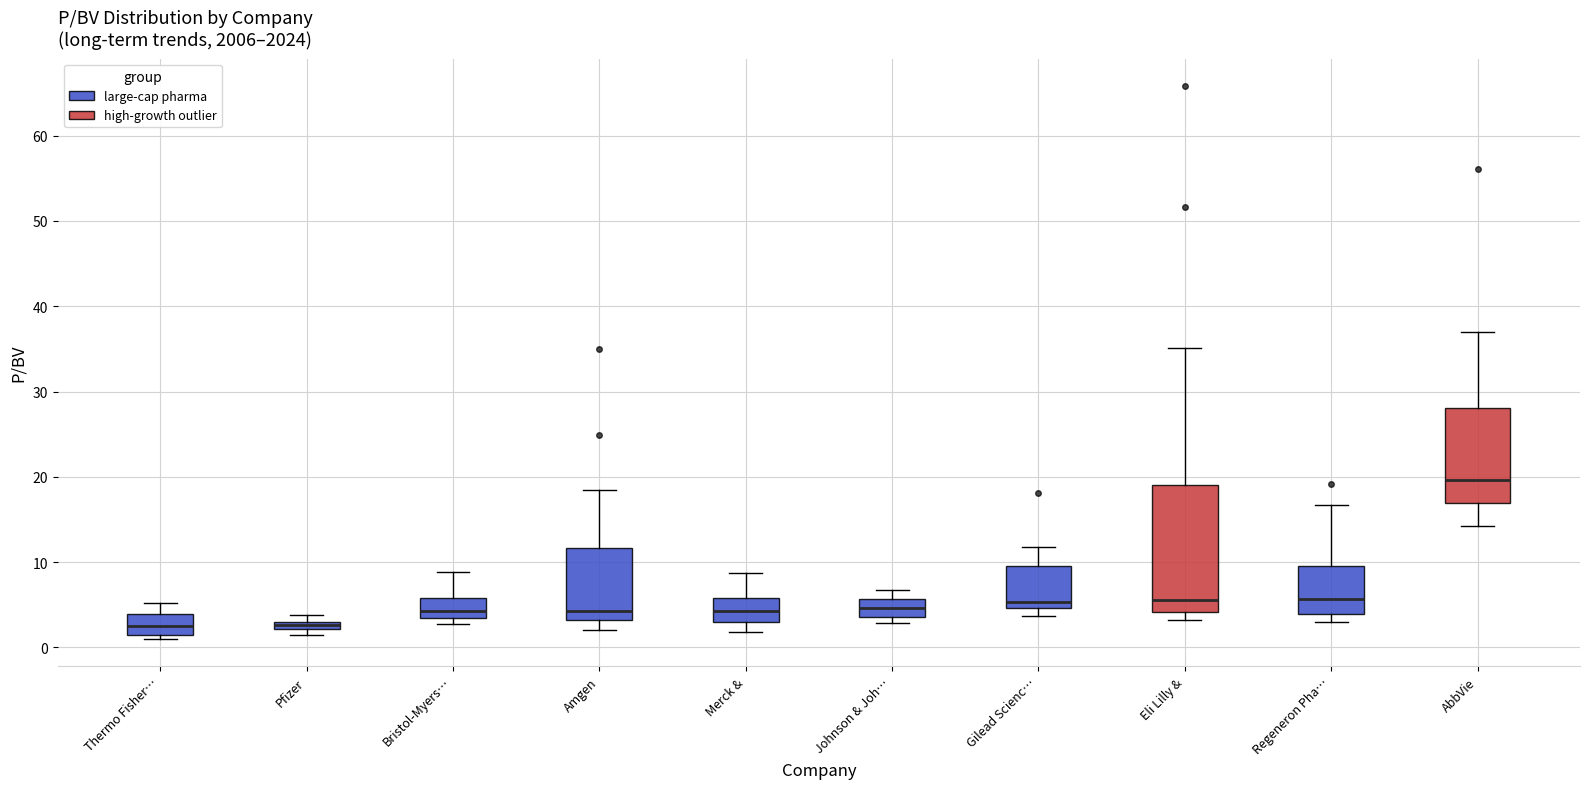

Comparing the boxes themselves (not the whiskers), which one is the tallest?

Eli Lilly &